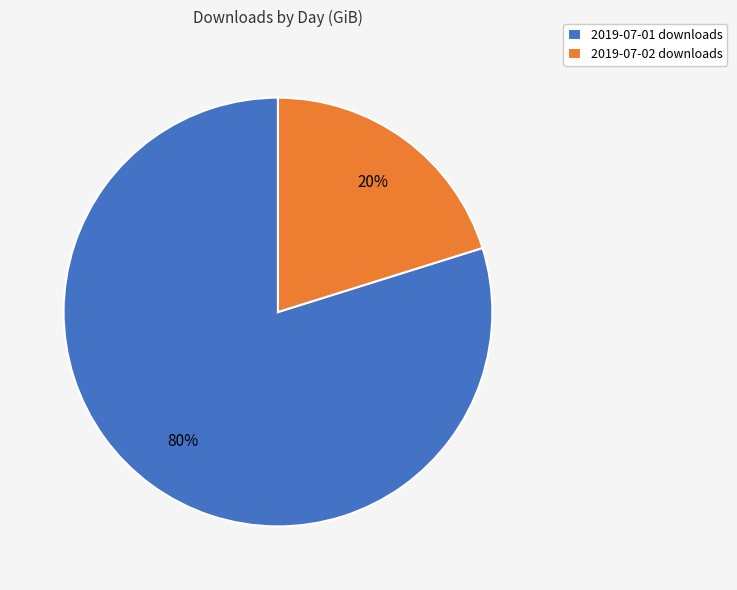

How many slices are in this pie chart?

2